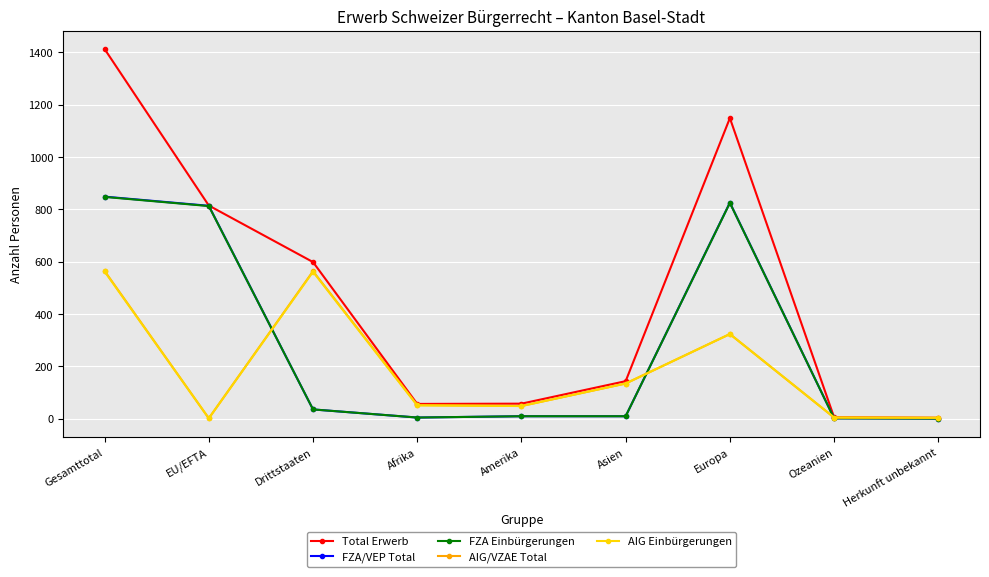

Count the number of categories in the chart.

9